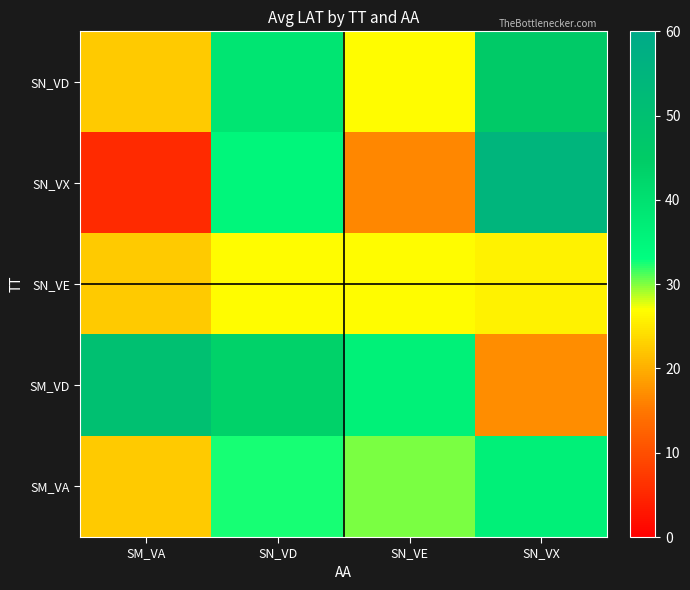

Count the number of categories in the chart.

4